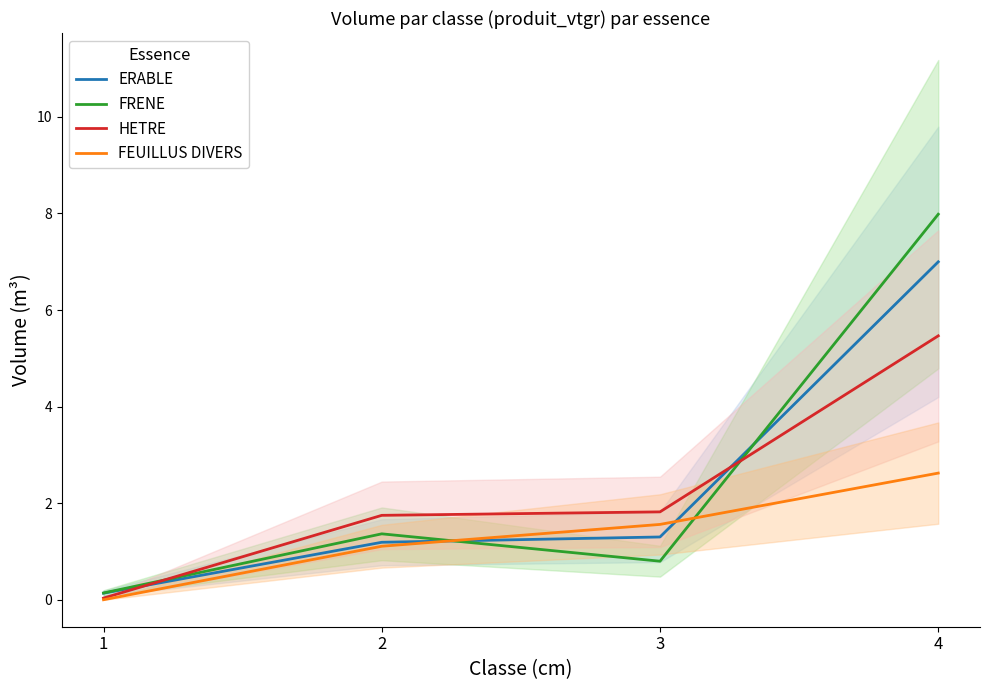

True or false: HETRE has a value of 1.7 at 2.

True